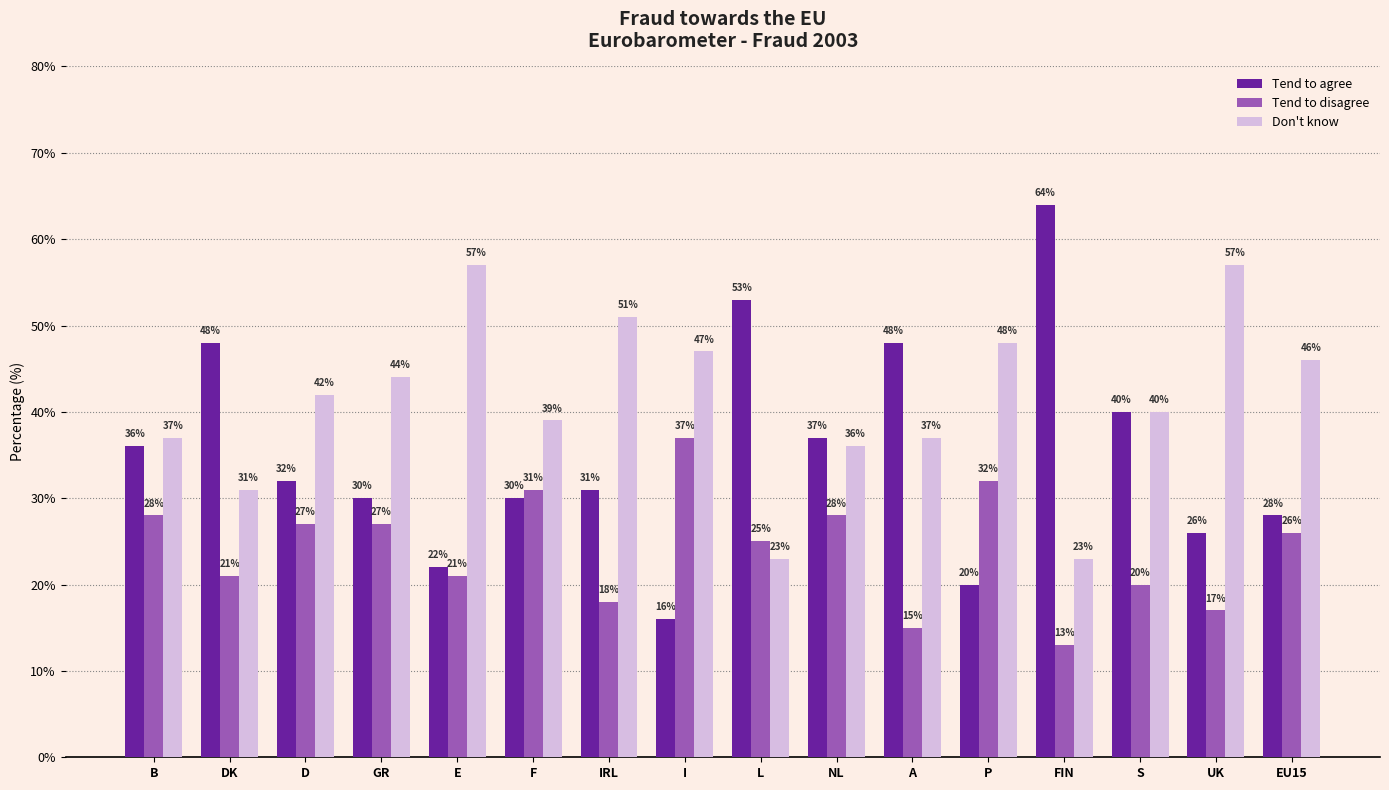

What is the difference between the highest and lowest values at D?

15